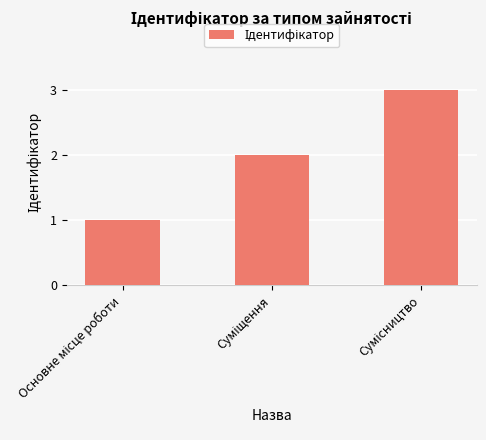

What is the sum of all values?

6